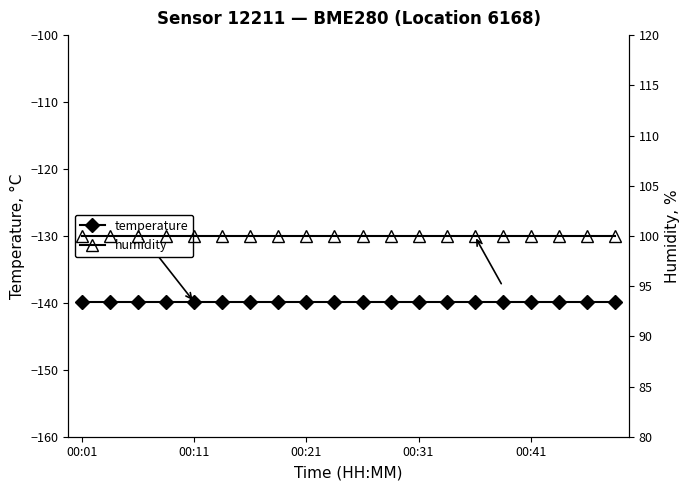

At how many categories does at least one series exceed 10?

20